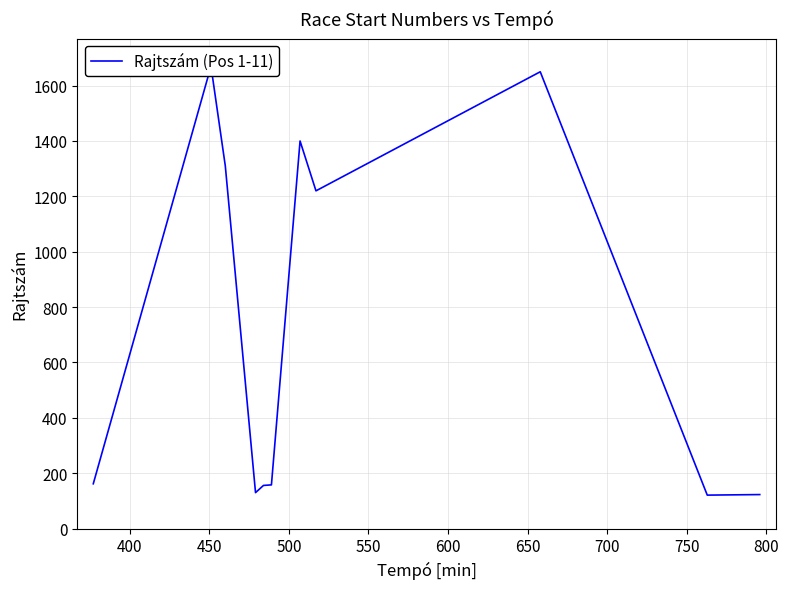

The value at 800 is 121. True or false?

True